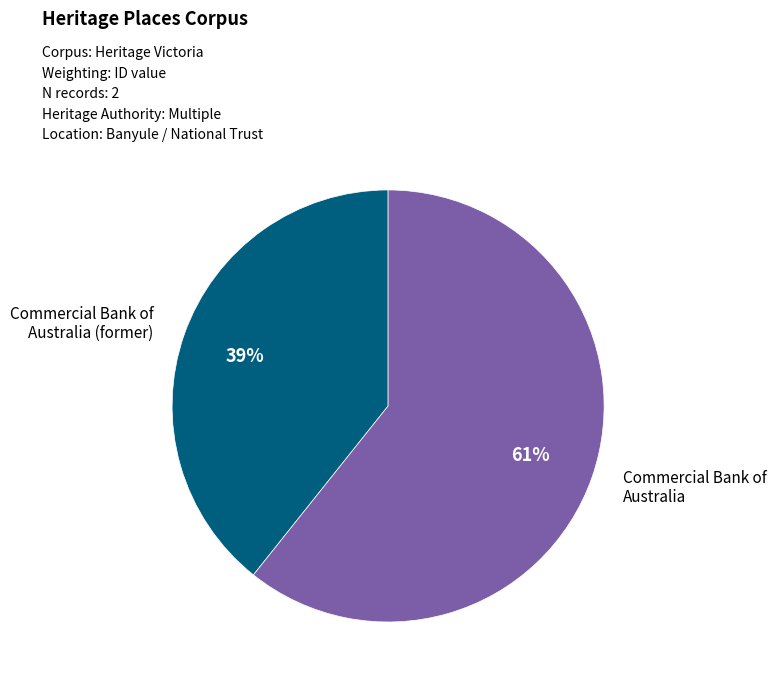

Does any single category account for the majority?

Yes